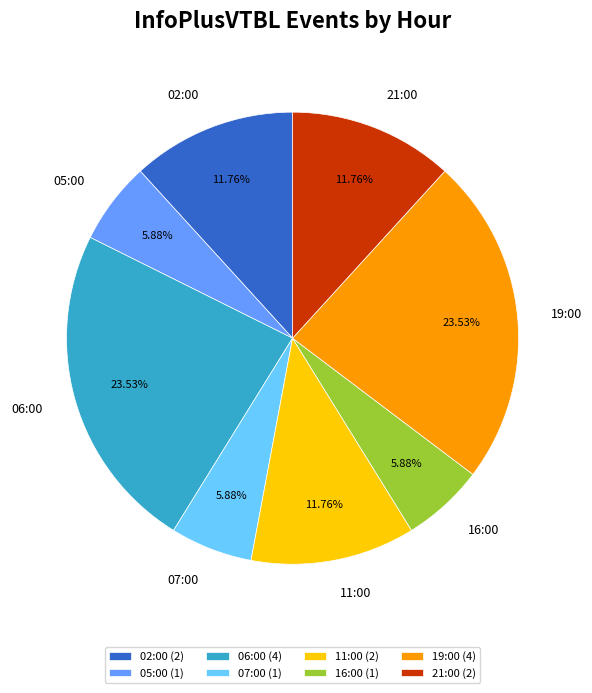

To the nearest percent, what is the difference between the largest and smallest slice percentages?

18%